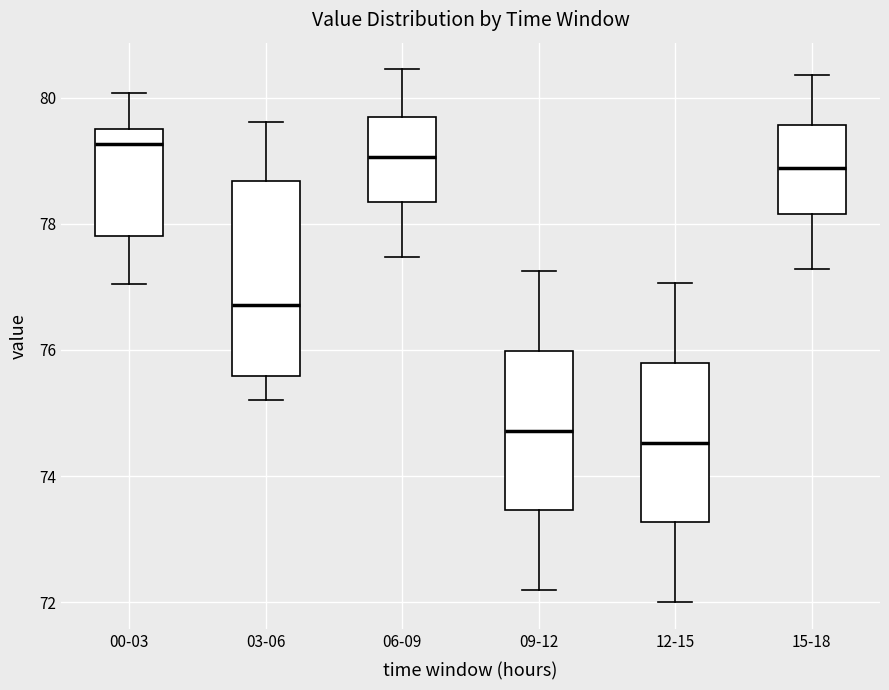

Reading left to right, read every box against the y-axis: the position of its median line, the range the box covers, and the ends of its whiskers. The values are not printed on the chart, so give them approximately, as read against the axis.

00-03: median 79.2, box 77.8 to 79.6, whiskers 77.0 to 80.0
03-06: median 76.8, box 75.6 to 78.6, whiskers 75.2 to 79.6
06-09: median 79.0, box 78.4 to 79.6, whiskers 77.4 to 80.4
09-12: median 74.8, box 73.4 to 76.0, whiskers 72.2 to 77.2
12-15: median 74.6, box 73.2 to 75.8, whiskers 72.0 to 77.0
15-18: median 78.8, box 78.2 to 79.6, whiskers 77.2 to 80.4